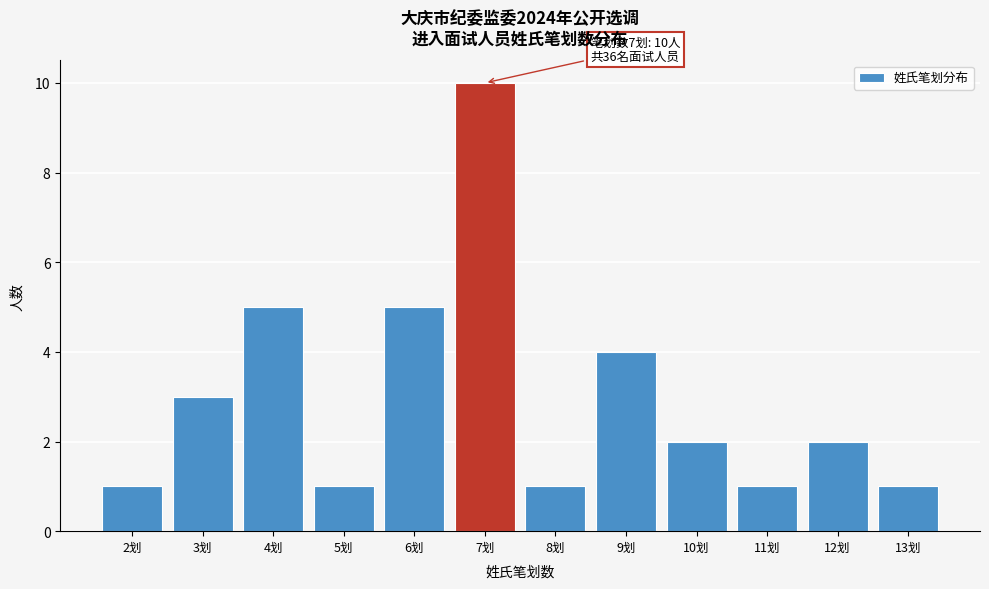

Reading left to right, extract all data points from this chart.

2划=1	3划=3	4划=5	5划=1	6划=5	7划=10	8划=1	9划=4	10划=2	11划=1	12划=2	13划=1